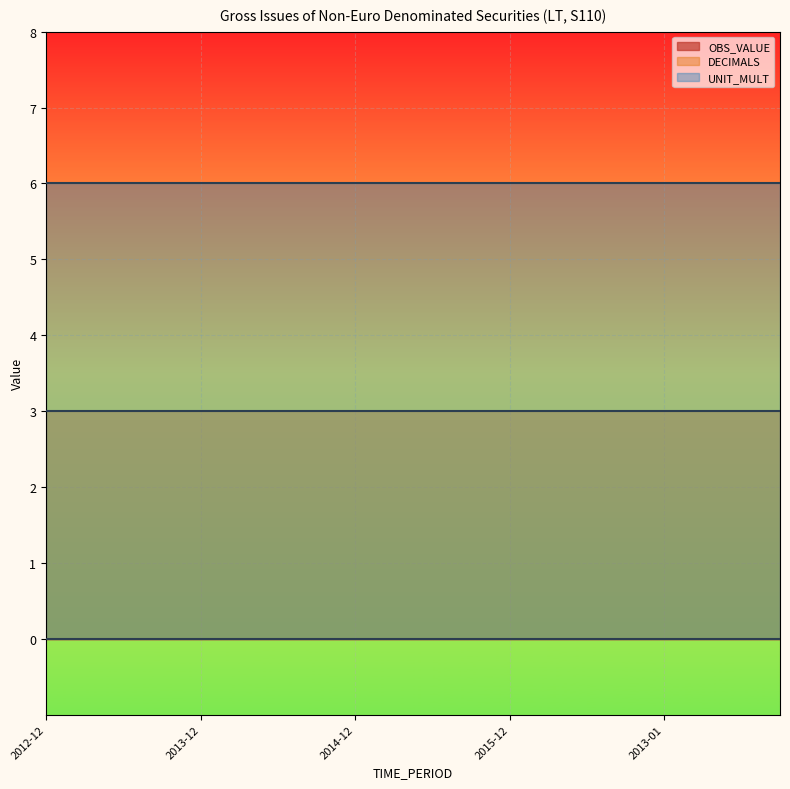

Is it true that UNIT_MULT equals 6 at 2013-01?

True